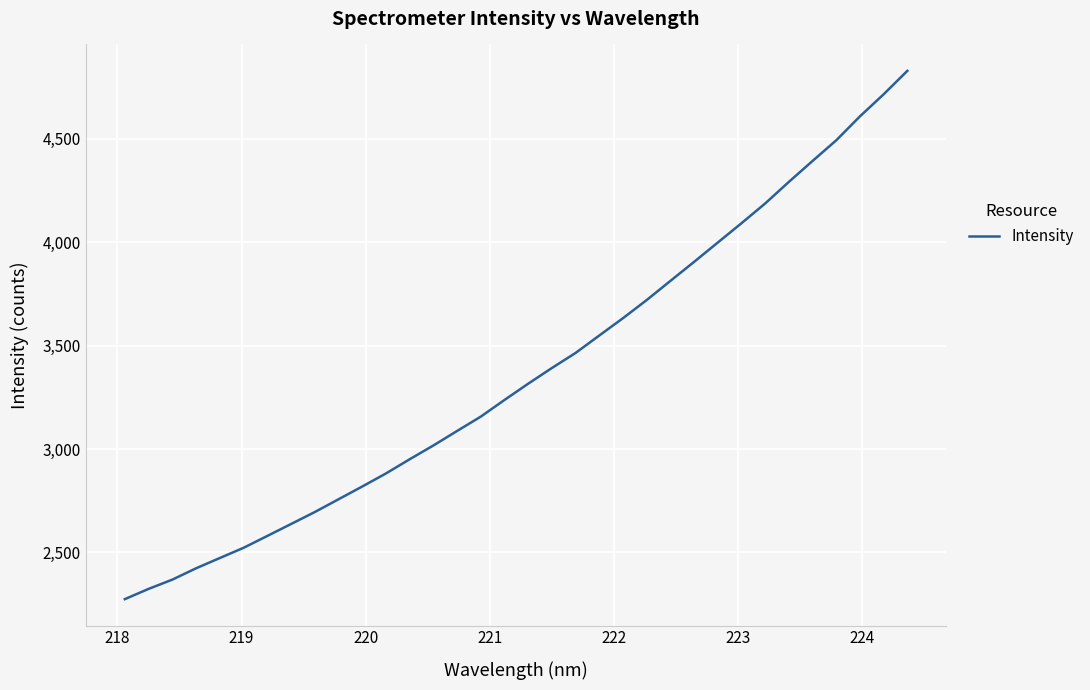

What is the maximum value shown in the chart?

4829.5